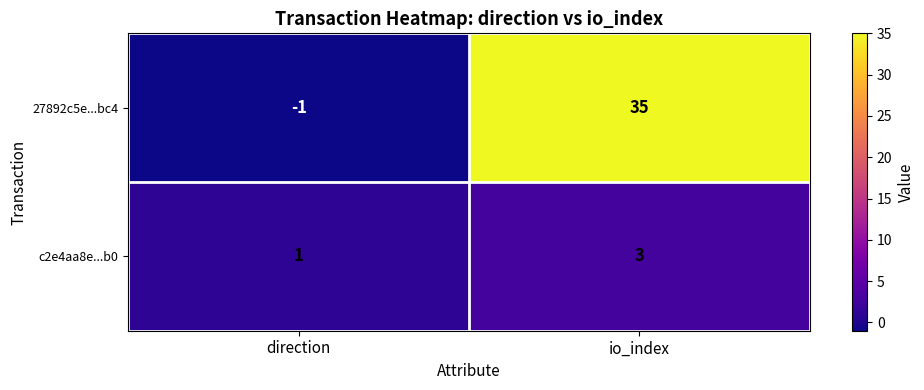

What is the difference between the 27892c5e...bc4 values at direction and io_index?

36